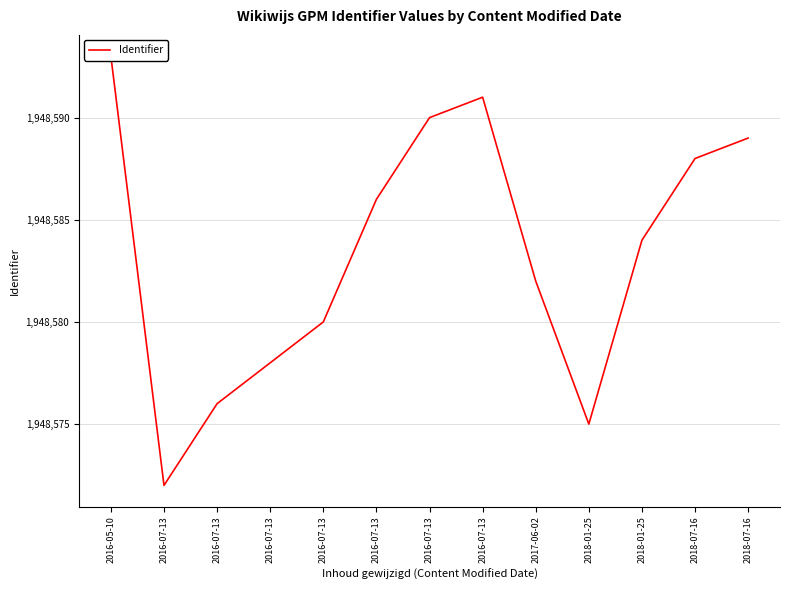

What is the approximate value at 2016-07-13, to the nearest 5?

1948570